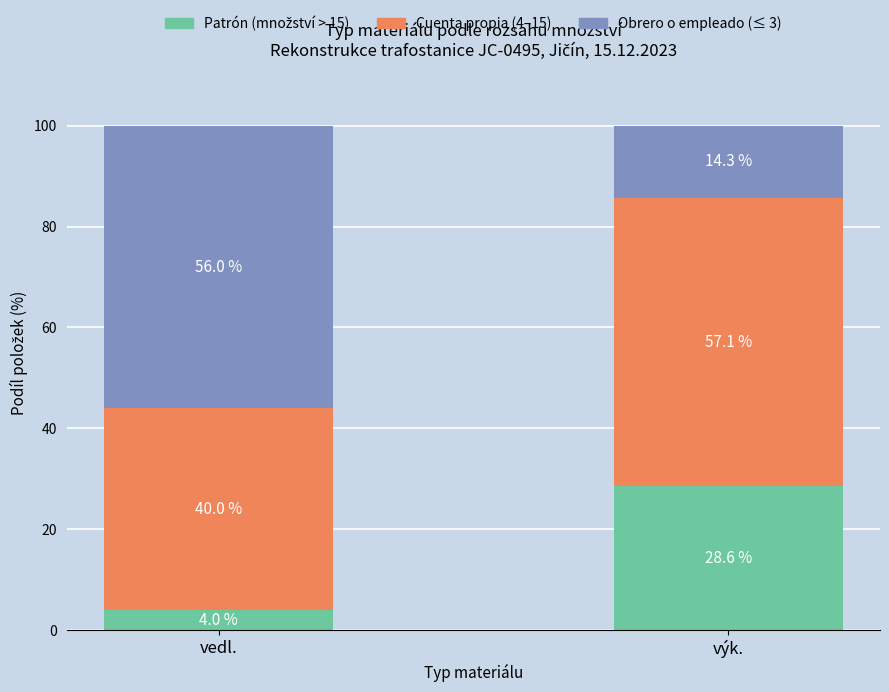

What is the total value across all series at vedl.?

100.0